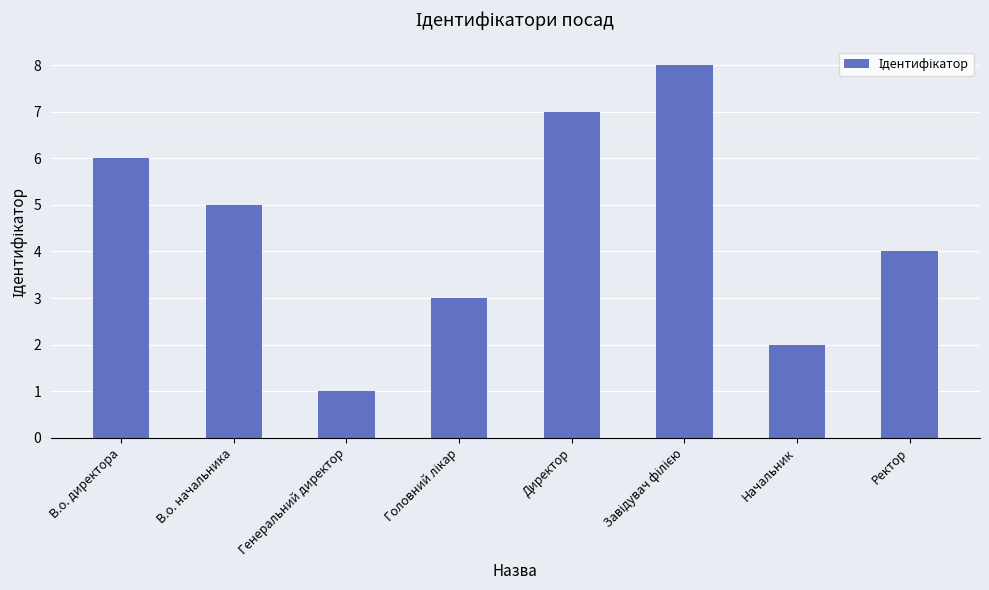

What is the difference between the maximum and minimum values?

7